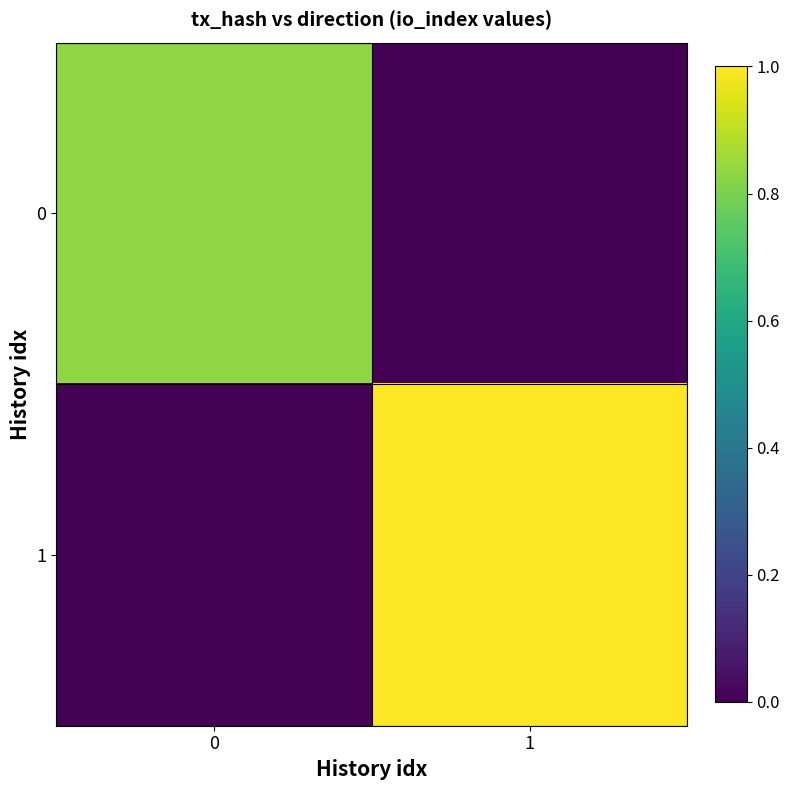

Reading left to right, extract all data points from this chart.

0: 0=0.8	1=0.0
1: 0=0.0	1=1.0